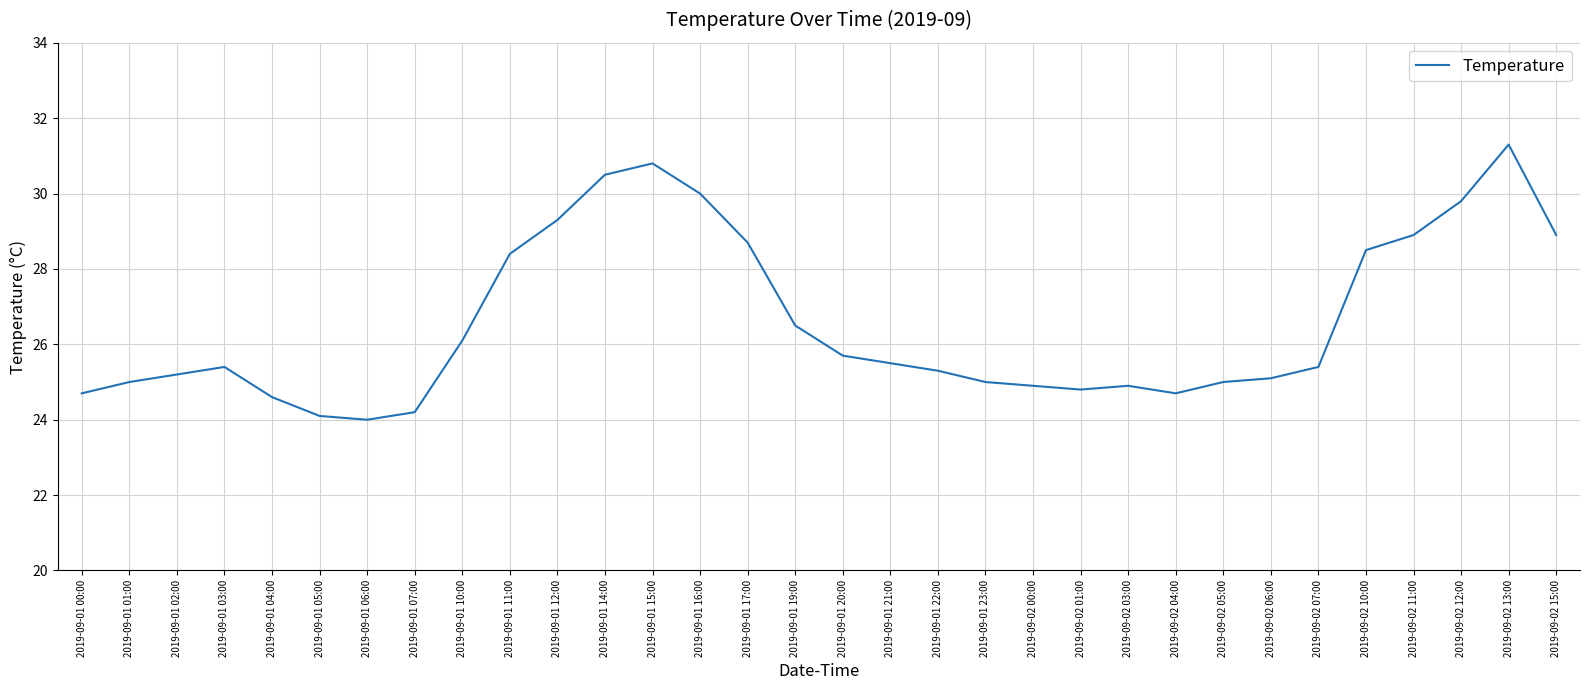

What position from the right is 2019-09-01 04:00?

28